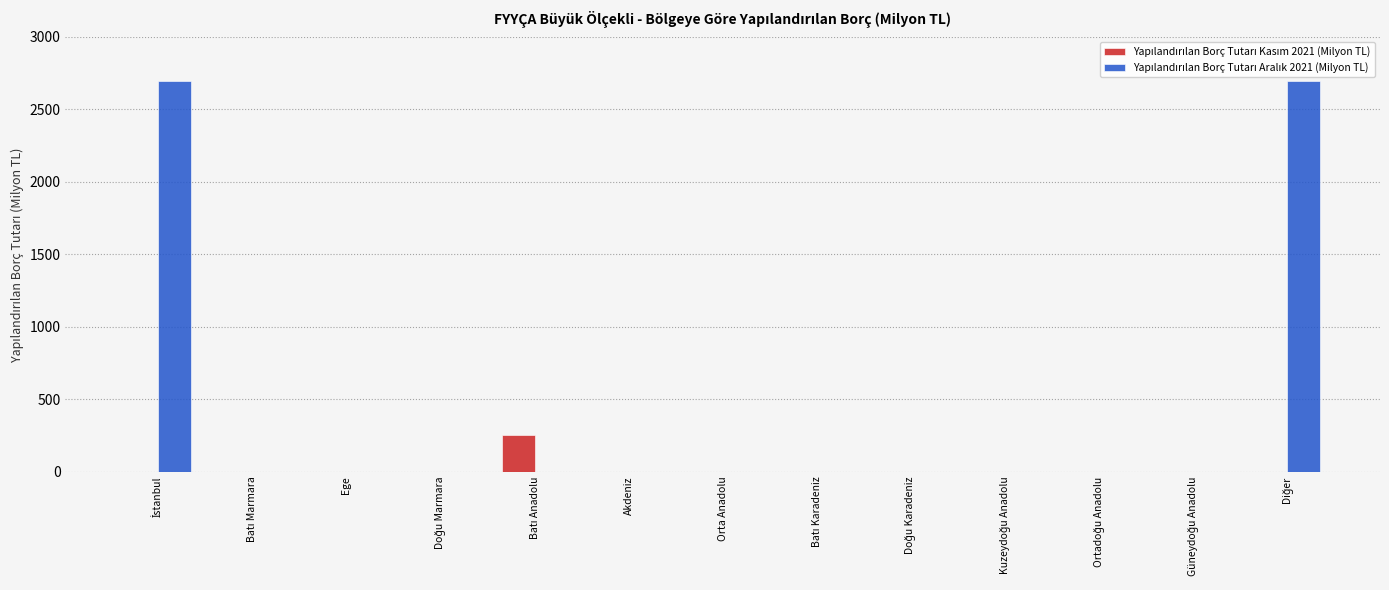

What is the maximum value shown in the chart?

2696